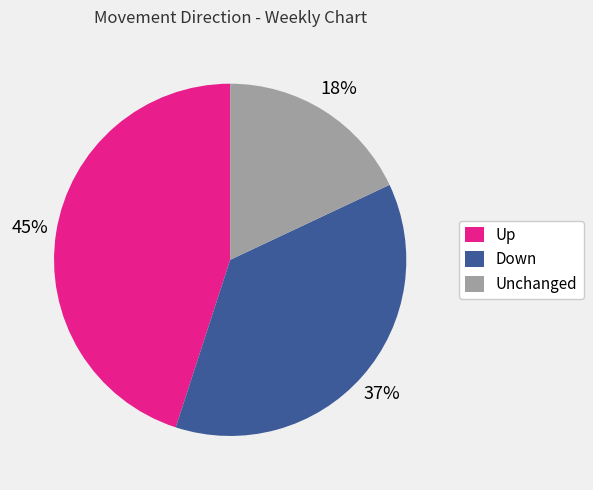

To the nearest percent, what is the average slice percentage?

33%